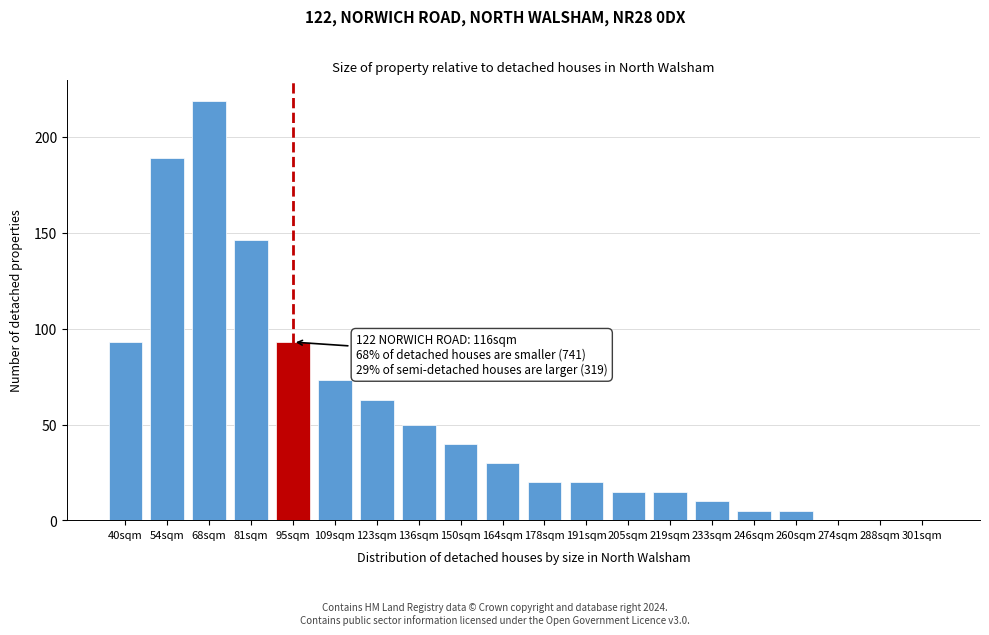

Reading left to right, list all the values displayed in this chart.

40sqm=93	54sqm=189	68sqm=219	81sqm=146	95sqm=93	109sqm=73	123sqm=63	136sqm=50	150sqm=40	164sqm=30	178sqm=20	191sqm=20	205sqm=15	219sqm=15	233sqm=10	246sqm=5	260sqm=5	274sqm=0	288sqm=0	301sqm=0